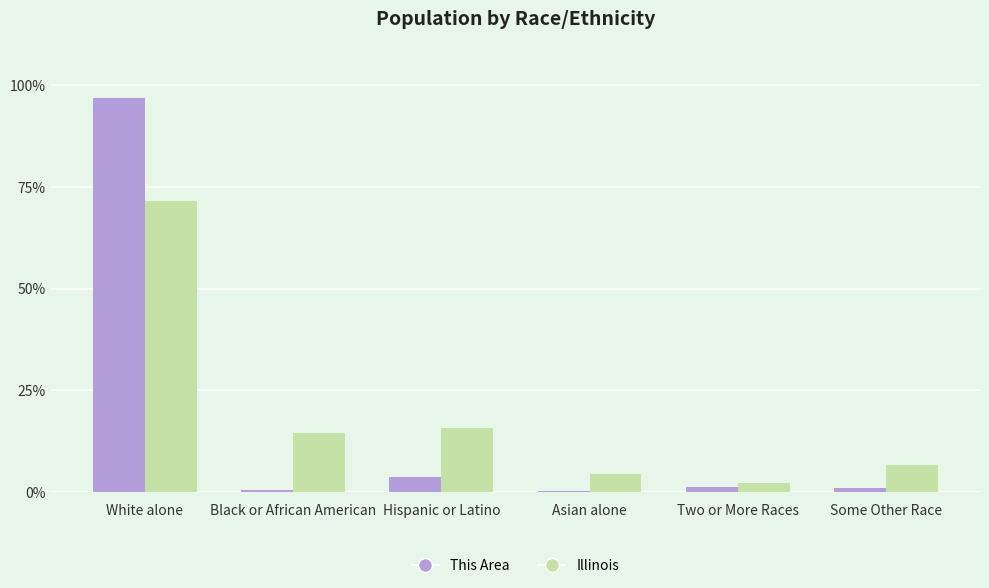

What is the sum of all This Area values?

103.4